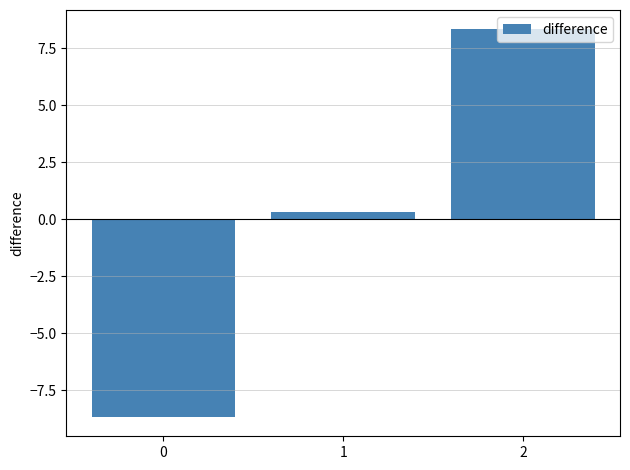

Reading left to right, what are all the values shown in this chart?

-8.7	0.3	8.3